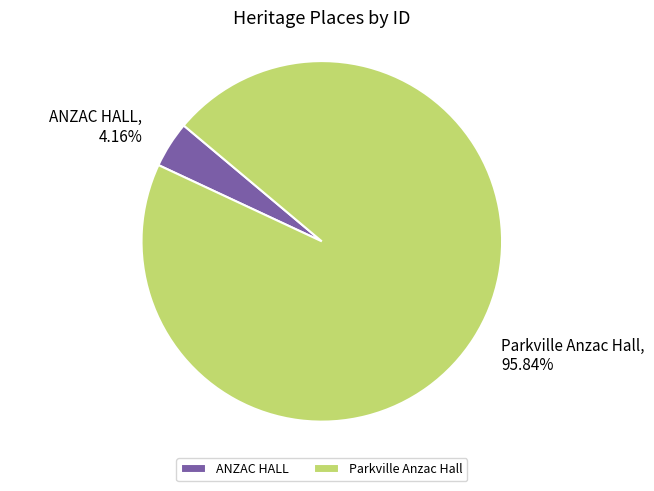

Which slice is the largest?

Parkville Anzac Hall